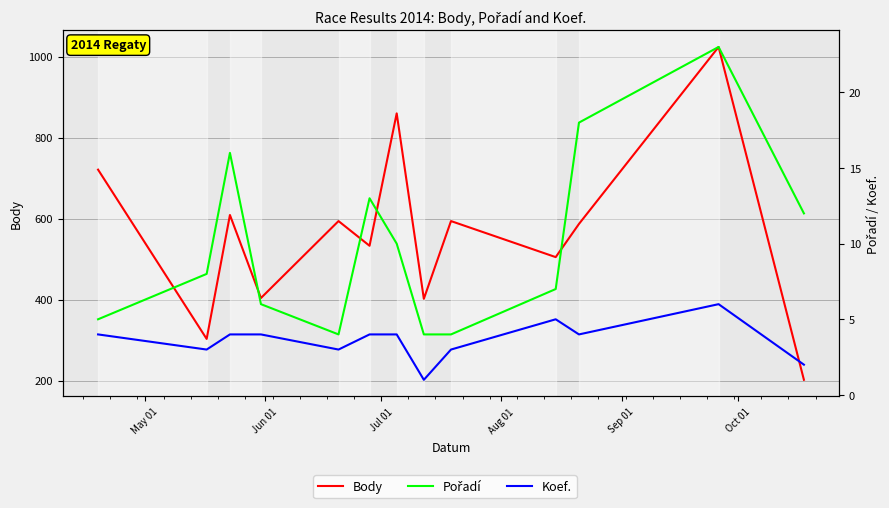

The value of Koef. at 10 is 2. True or false?

False